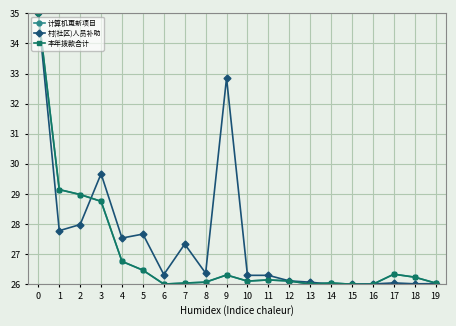

The 本年拨款合计 series shows 35.0 at 0. True or false?

True